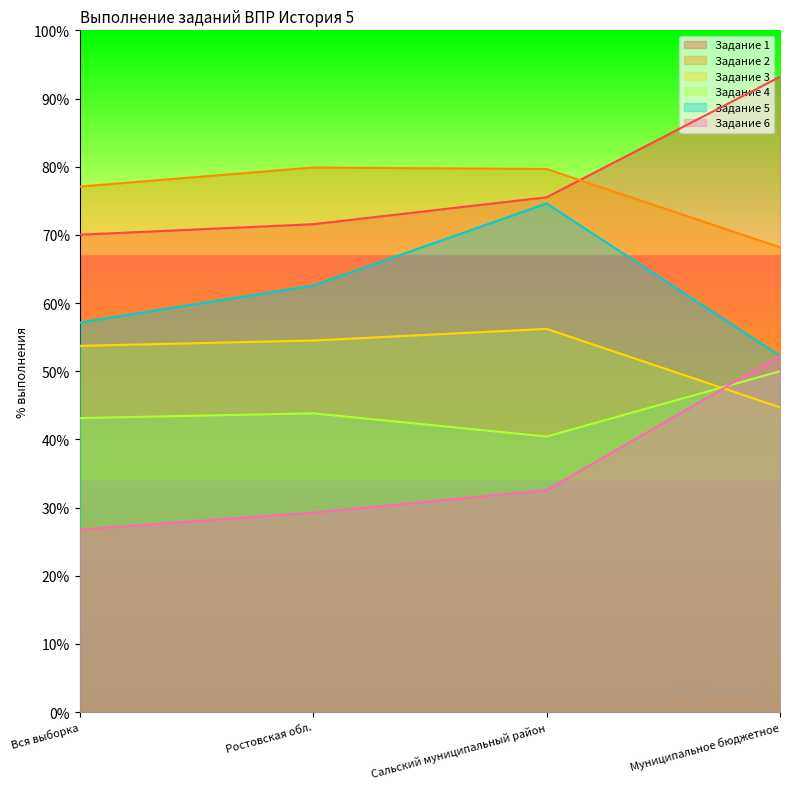

What is the minimum value for Задание 4?

40.4